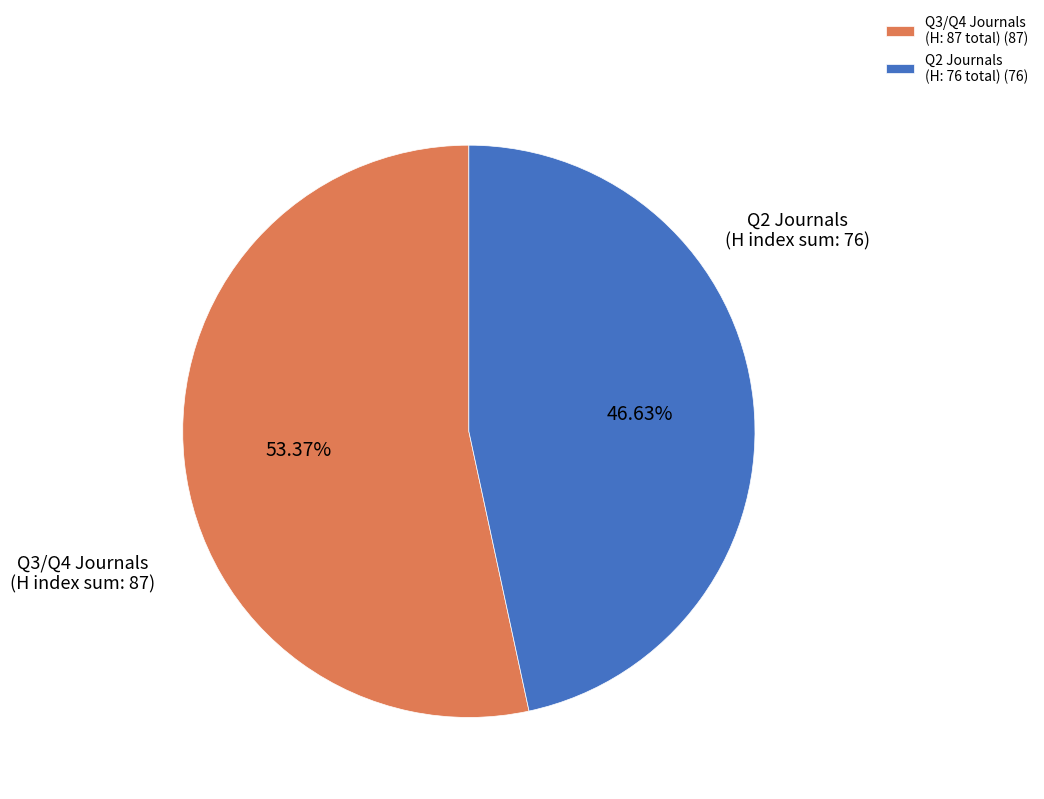

Is there a majority slice in this chart?

Yes